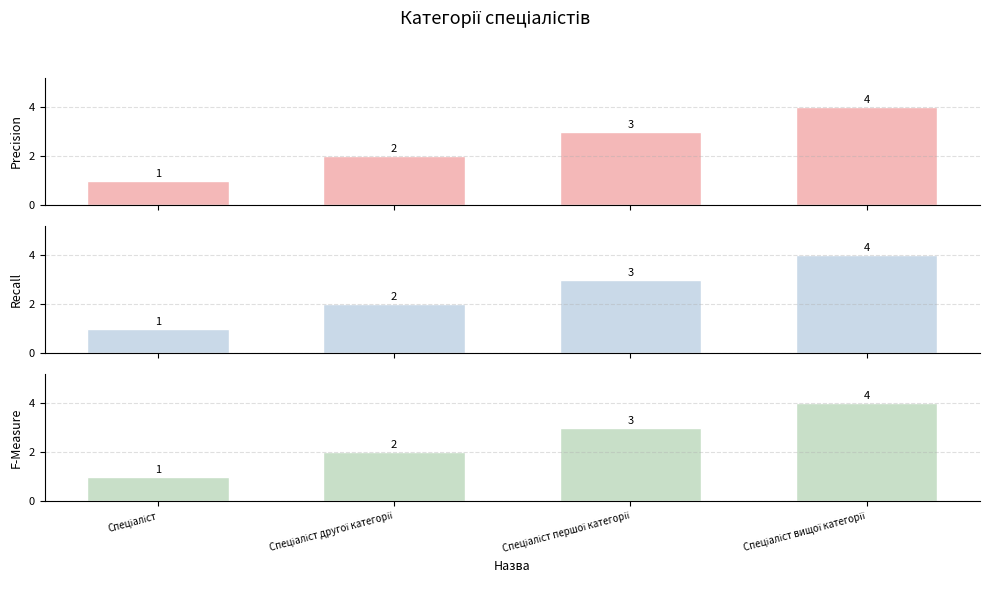

Approximately how many times larger is the value at Спеціаліст першої категорії compared to Спеціаліст другої категорії?

1.5